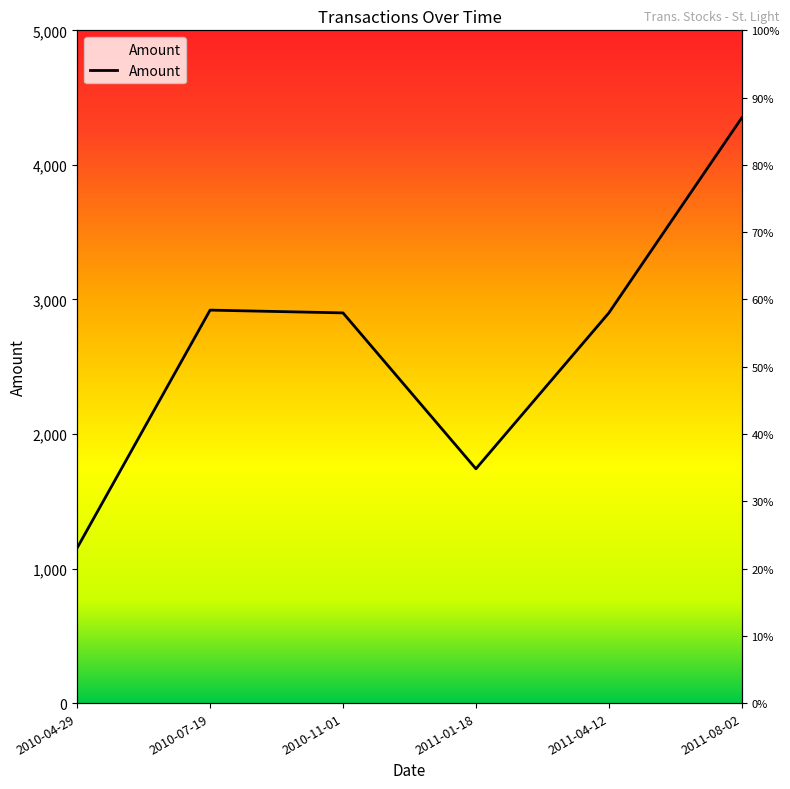

What is the label of the 2nd point from the left?

2010-07-19